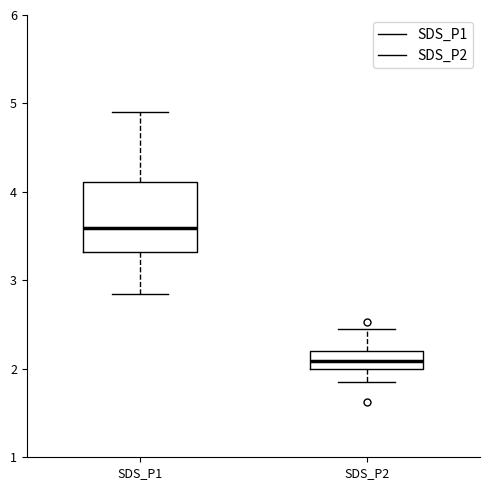

Which box is the tallest, from its lower edge to its upper edge?

SDS_P1